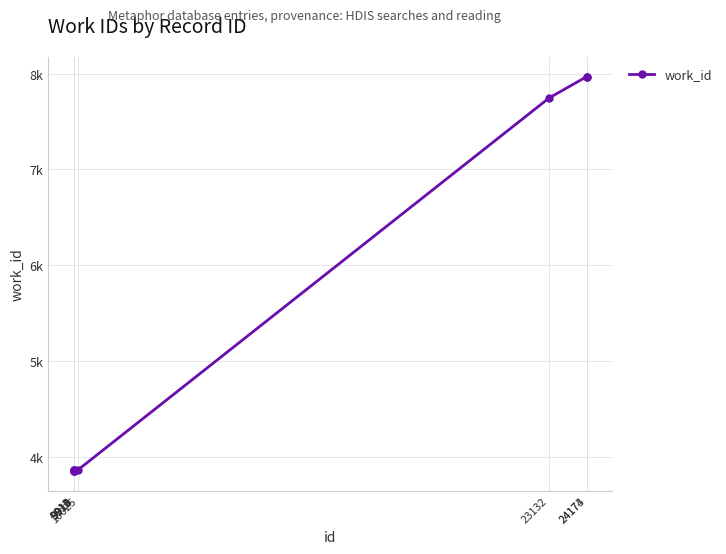

Does the chart have visible grid lines?

Yes